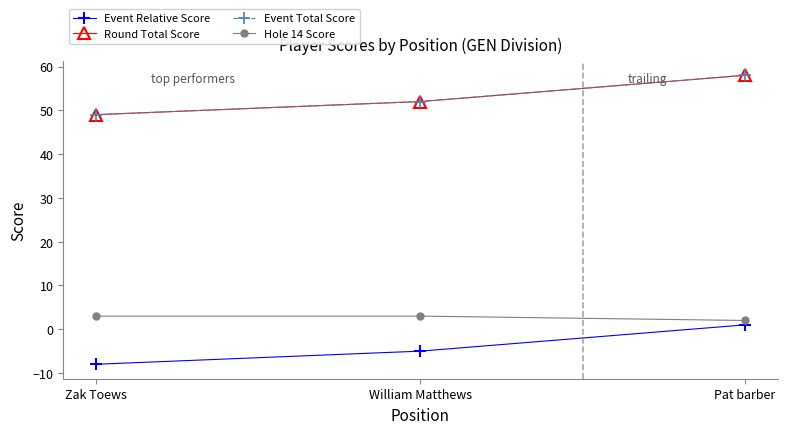

Reading left to right, what are all the values shown in this chart?

Event Relative Score: -8	-5	1
Round Total Score: 49	52	58
Event Total Score: 49	52	58
Hole 14 Score: 3	3	2